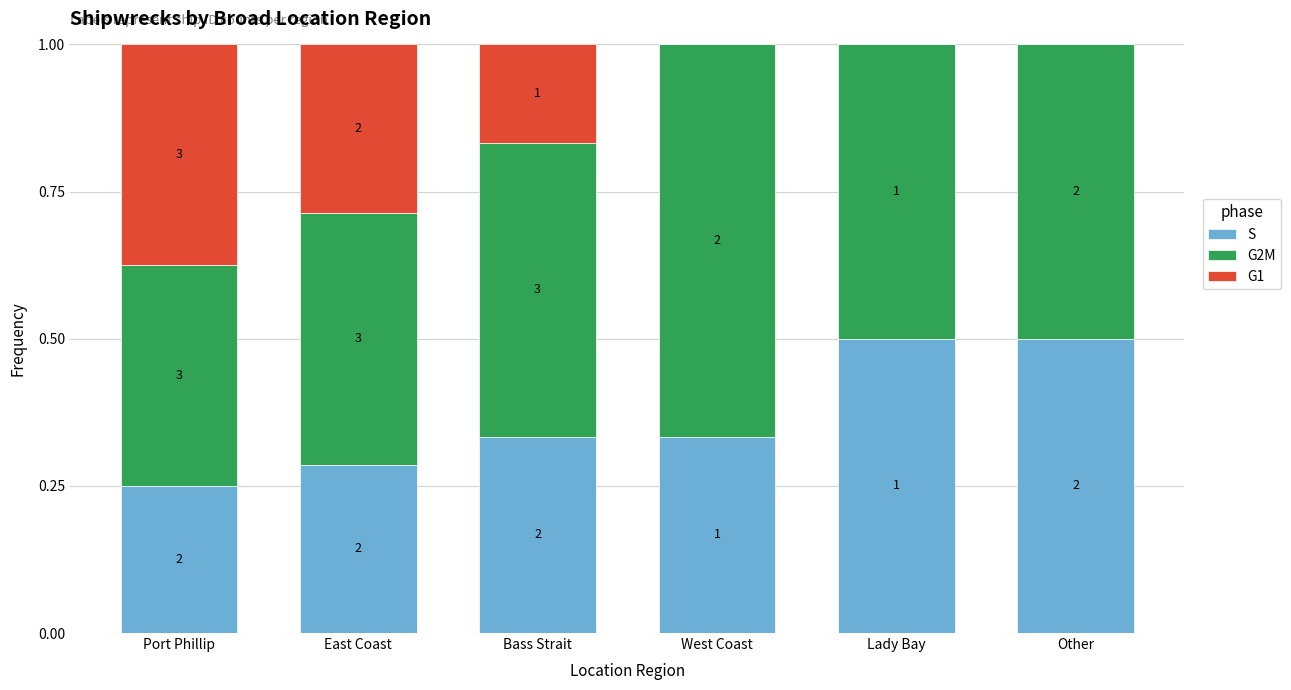

True or false: G1 has a value of 0.2 at Other.

False